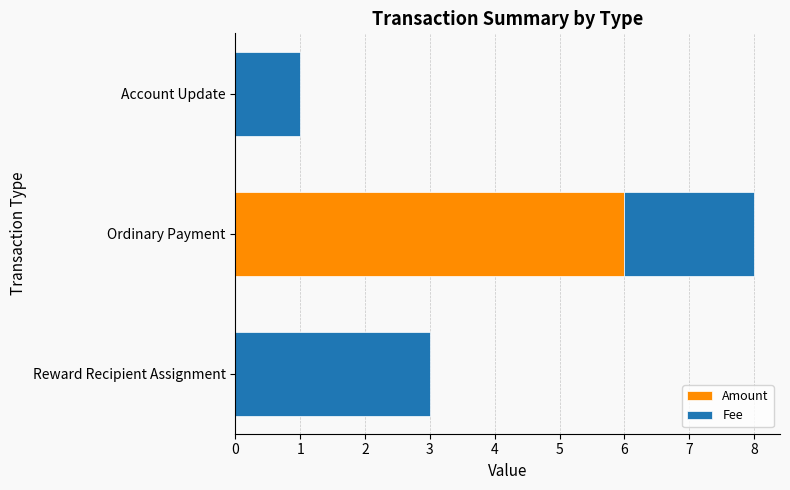

At which category is the sum across all series the highest?

Ordinary Payment